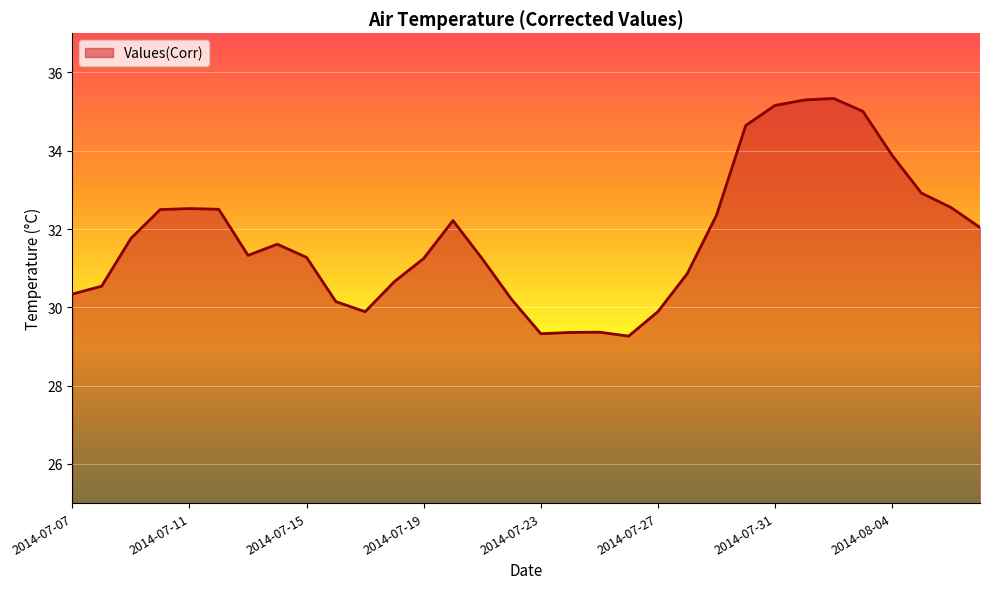

What is the minimum value shown in the chart?

29.3